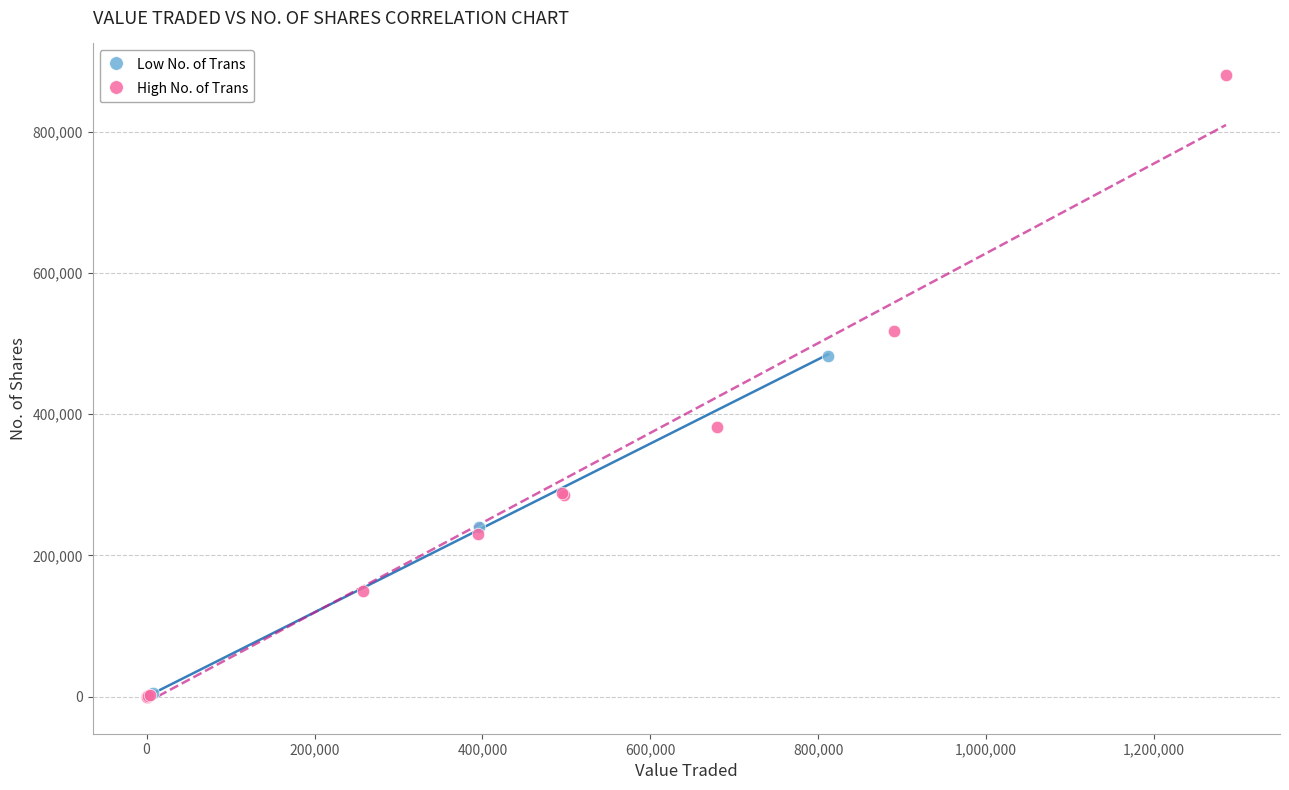

Which series reaches the maximum Y coordinate?

High No. of Trans